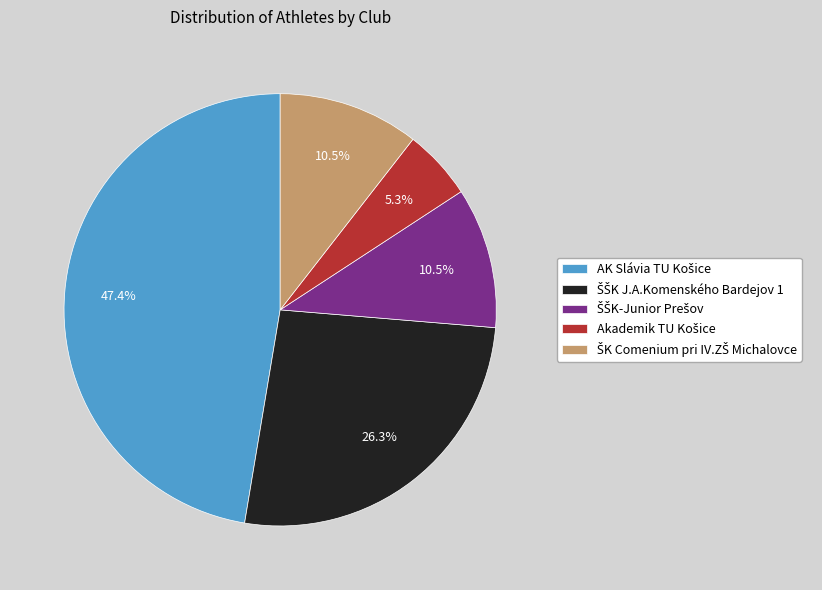

Is there a majority slice in this chart?

No